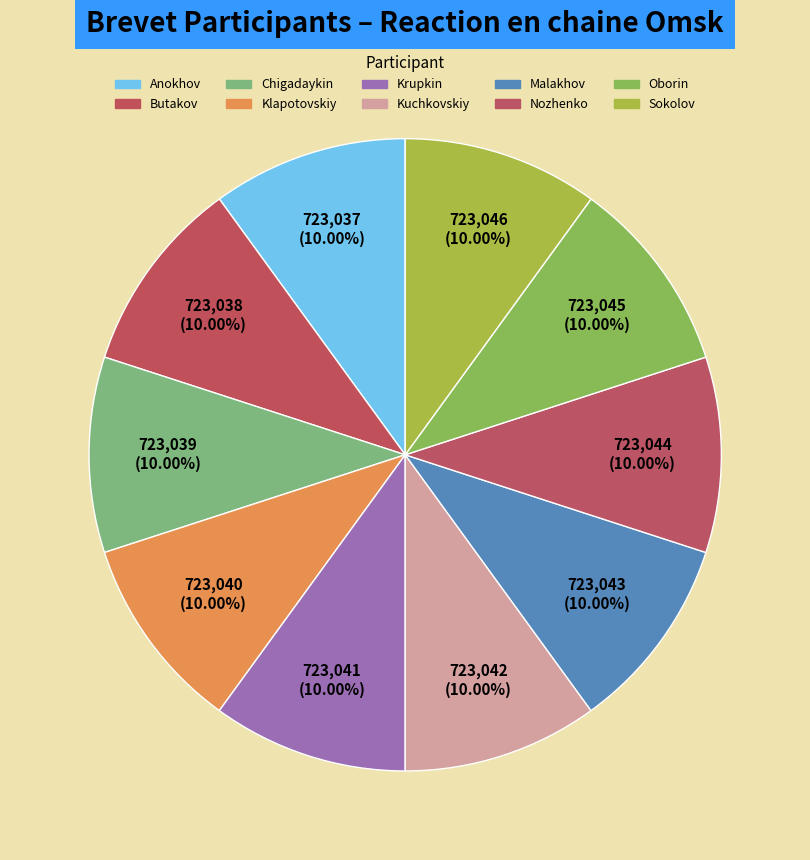

True or false: Oborin accounts for 20% of the total.

False